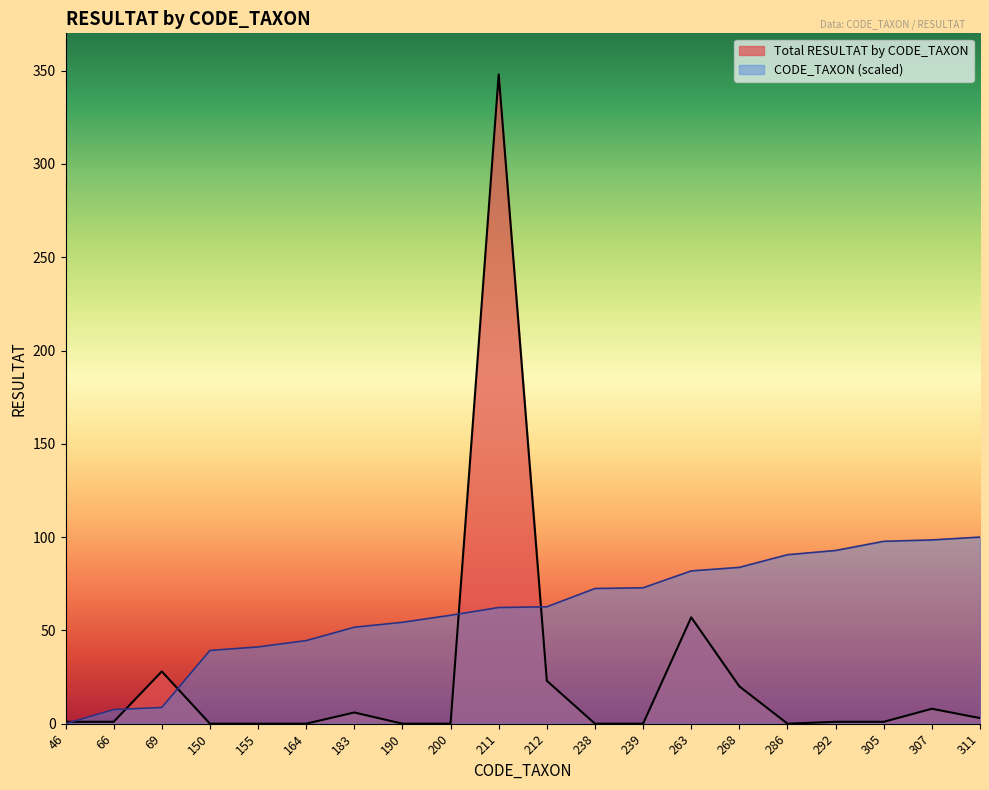

Which series has the largest range (max minus min)?

Total RESULTAT by CODE_TAXON